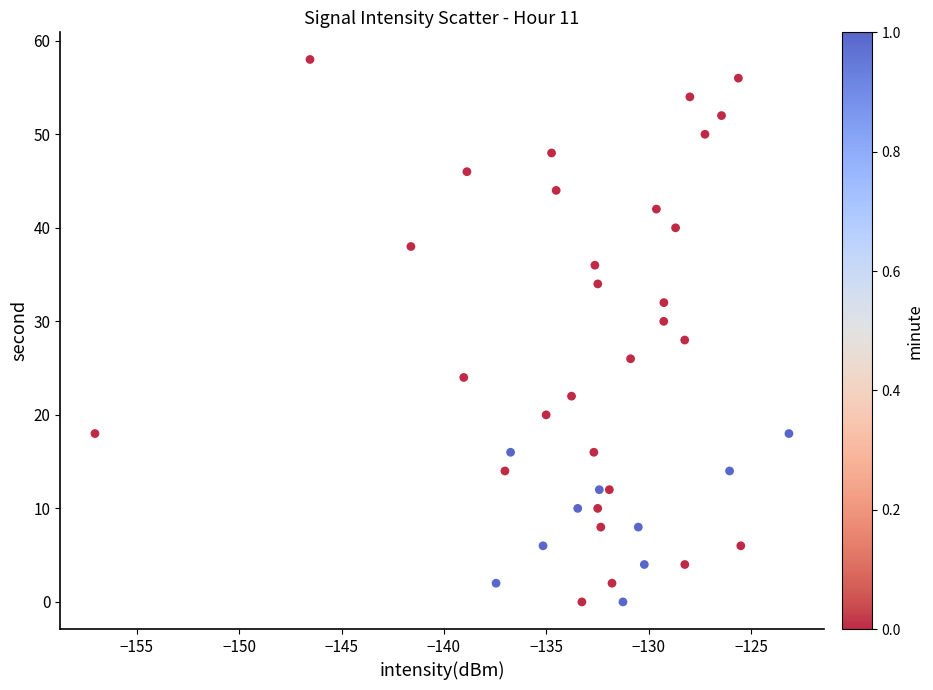

What is the range of Y values (max minus min)?

58